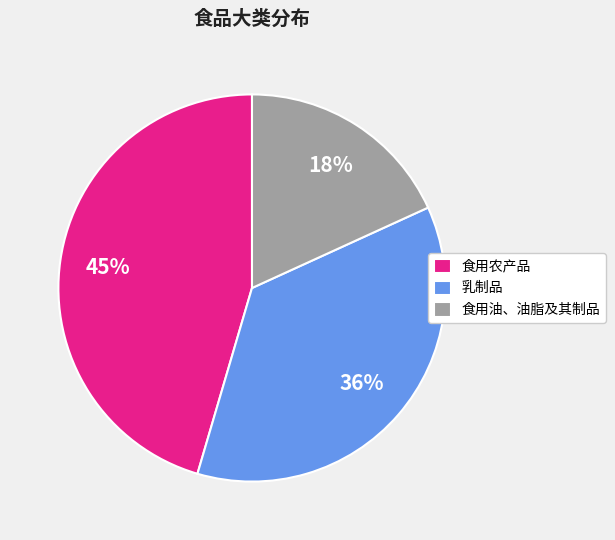

The 食用农产品 slice represents 45% of the pie. True or false?

True